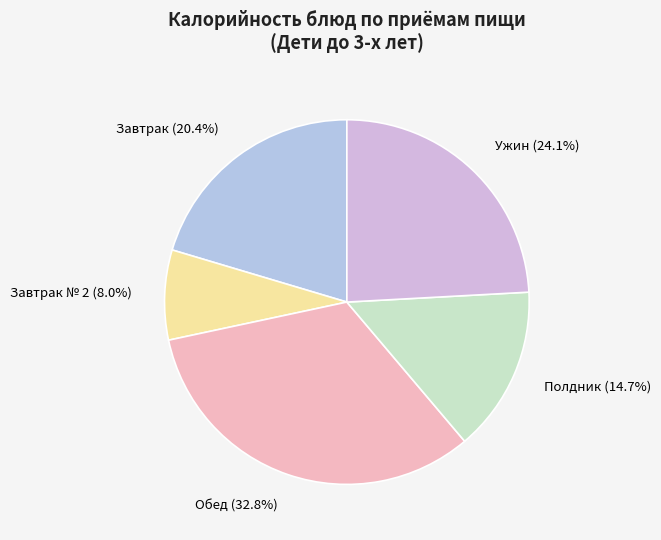

The Завтрак № 2 slice represents 1% of the pie. True or false?

False